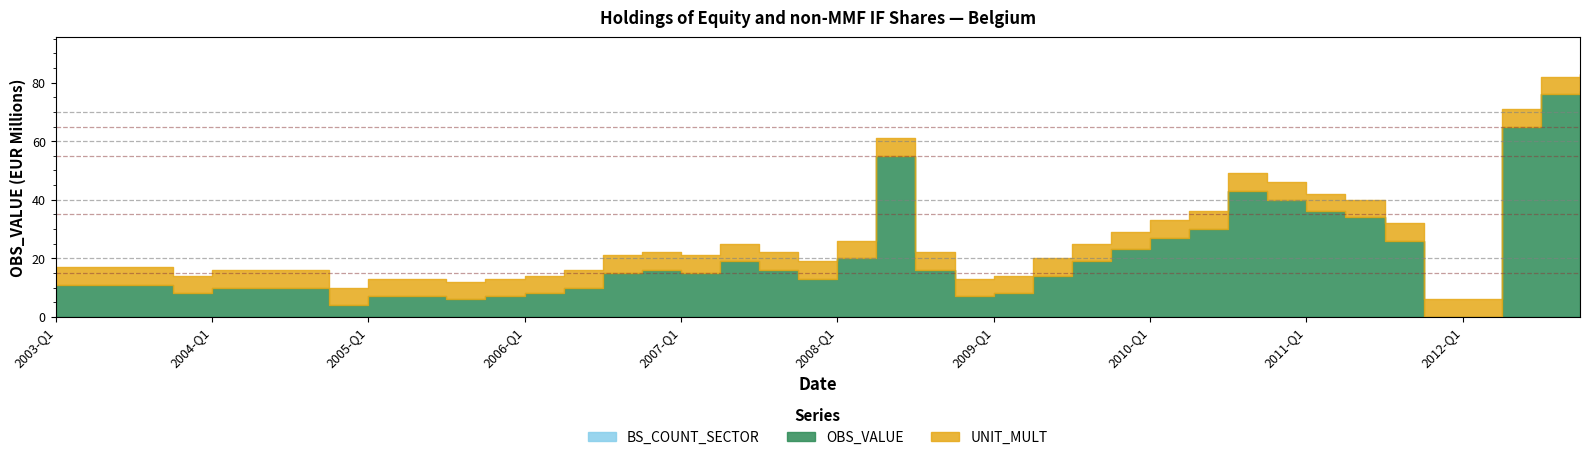

Where do UNIT_MULT and OBS_VALUE first cross each other?

2004-Q3 and 2004-Q4